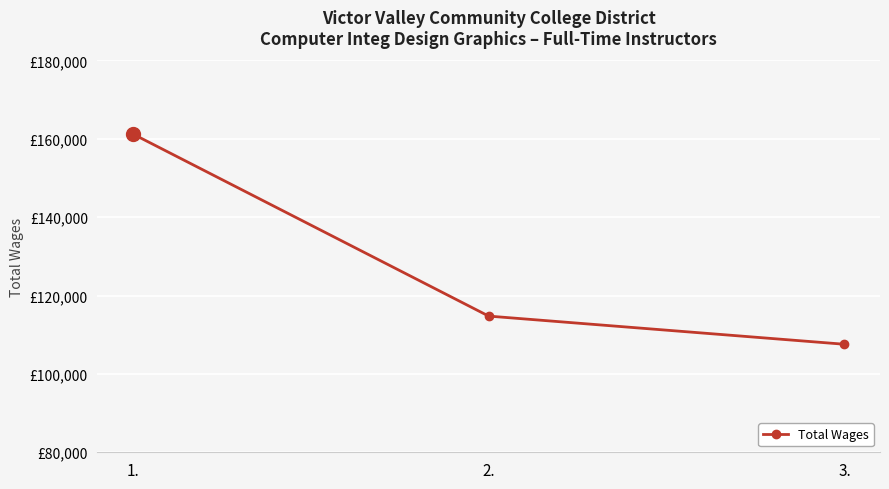

The chart shows a value of 114756 at 2.. True or false?

True